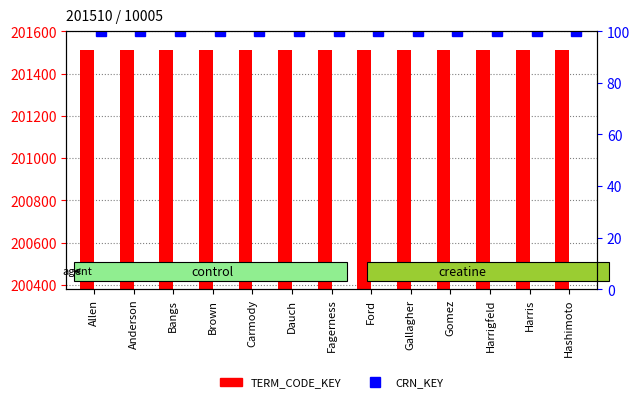

Are the bars grouped side by side (vs. stacked)?

Yes